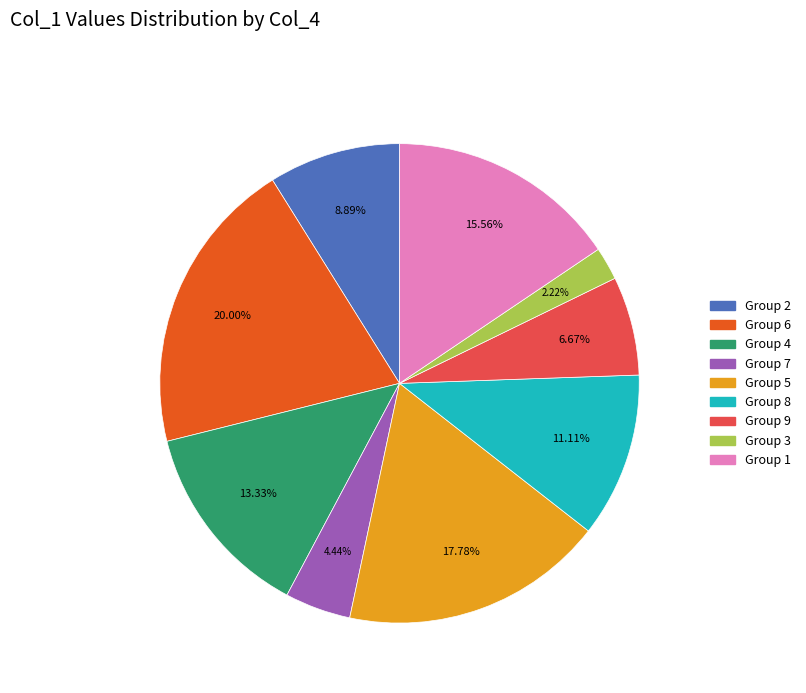

To the nearest percent, what is the average slice percentage?

11%